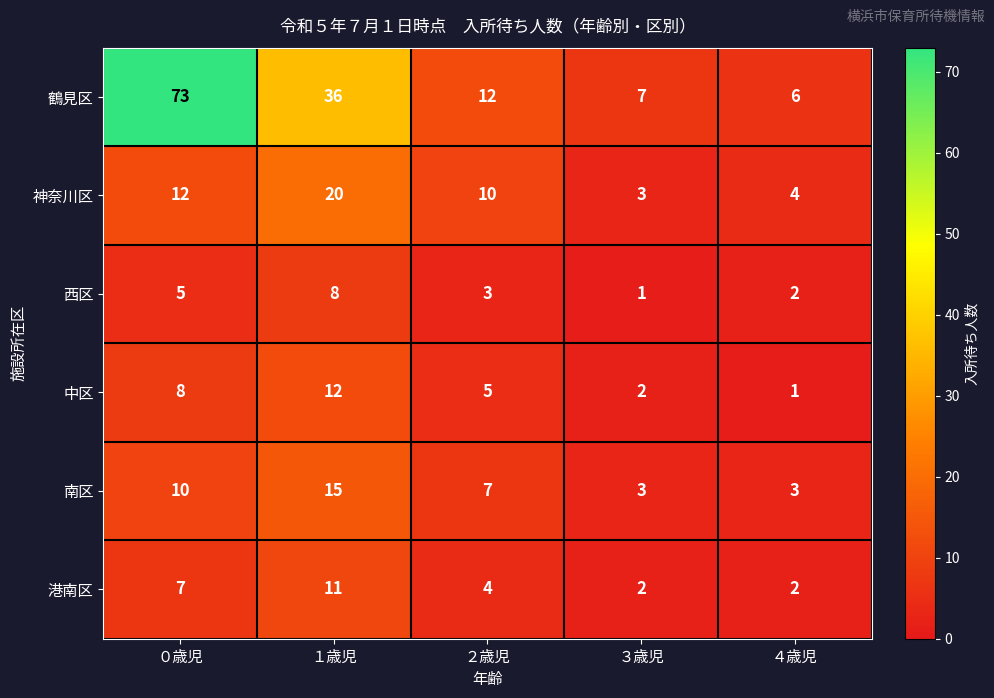

At how many categories does at least one series exceed 60?

1